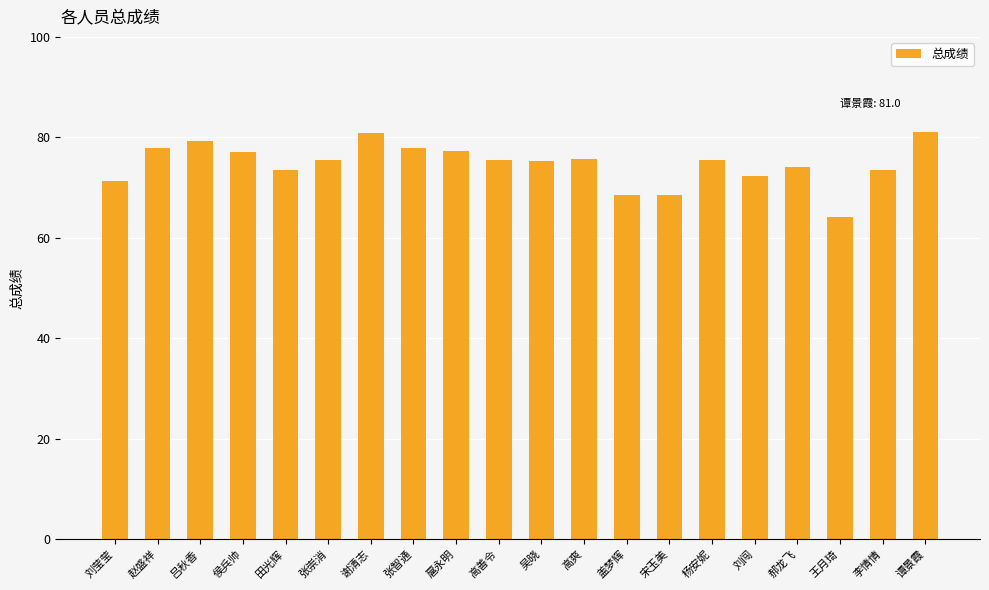

Does the chart contain stacked bars?

No